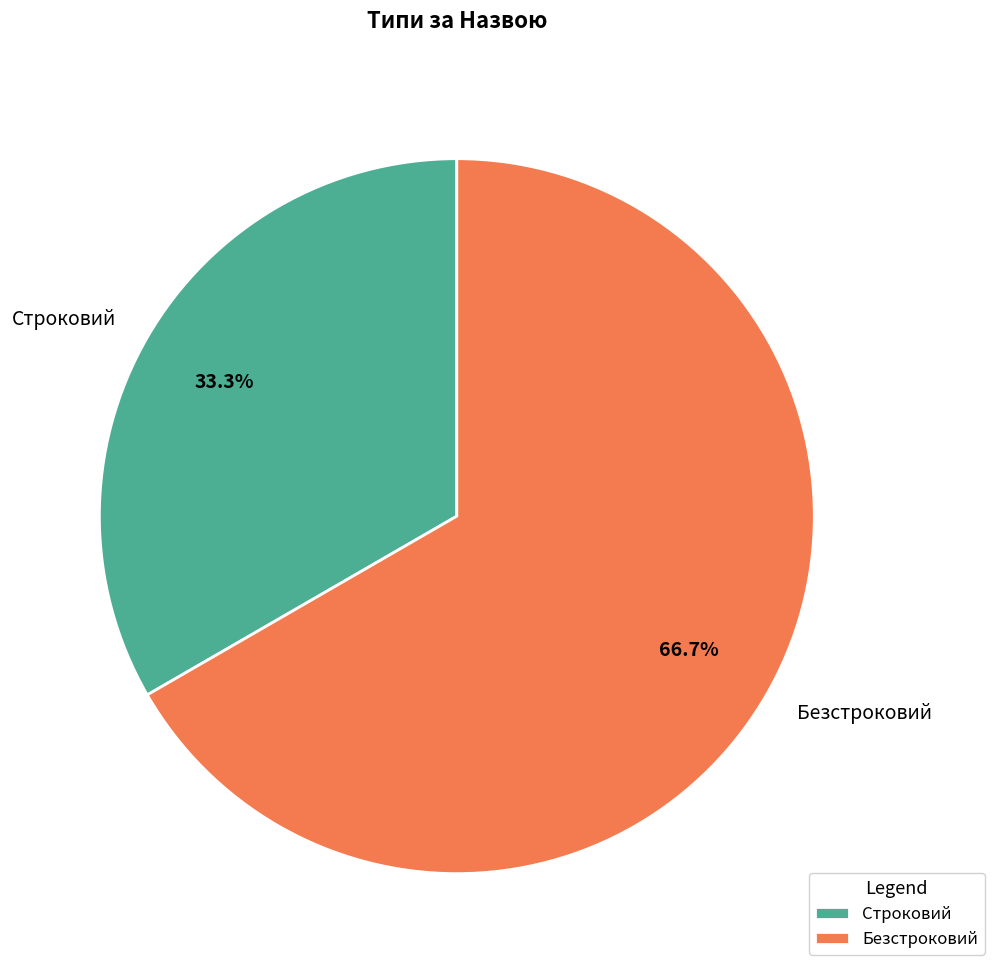

How many slices are in this pie chart?

2